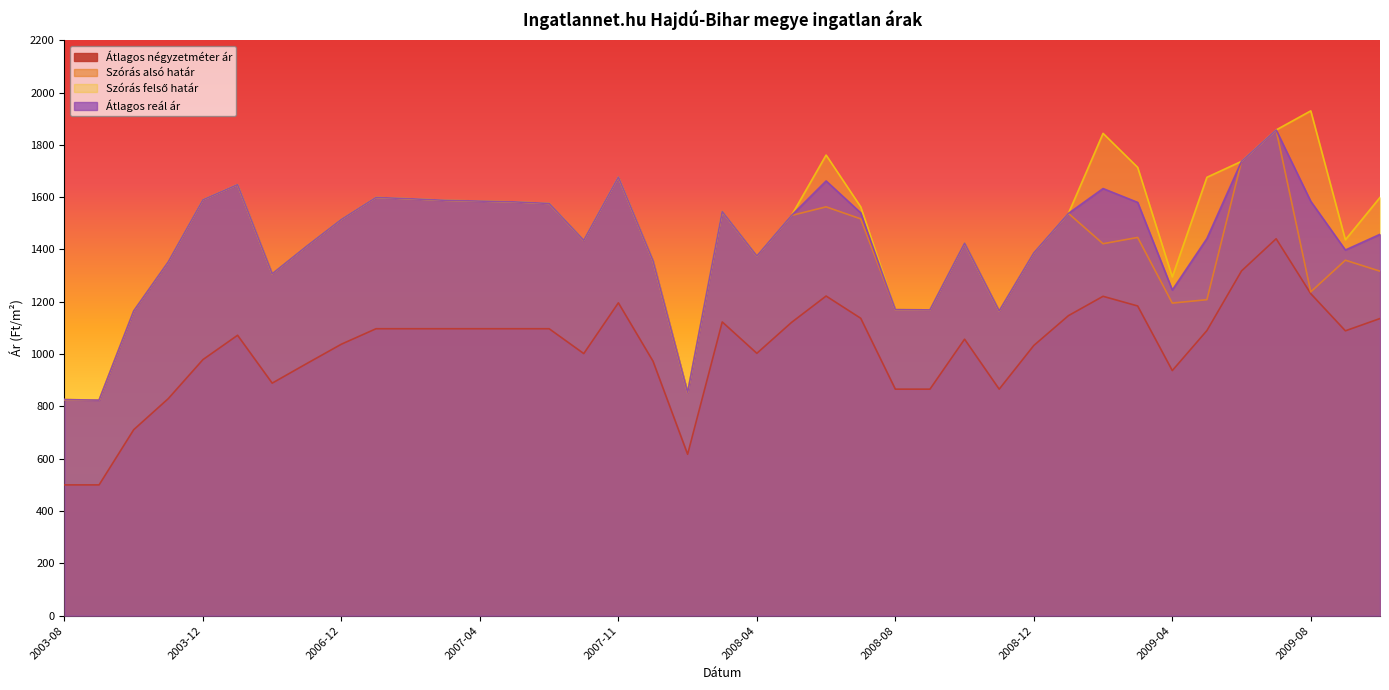

What is the highest value of the Szórás alsó határ series?

1857